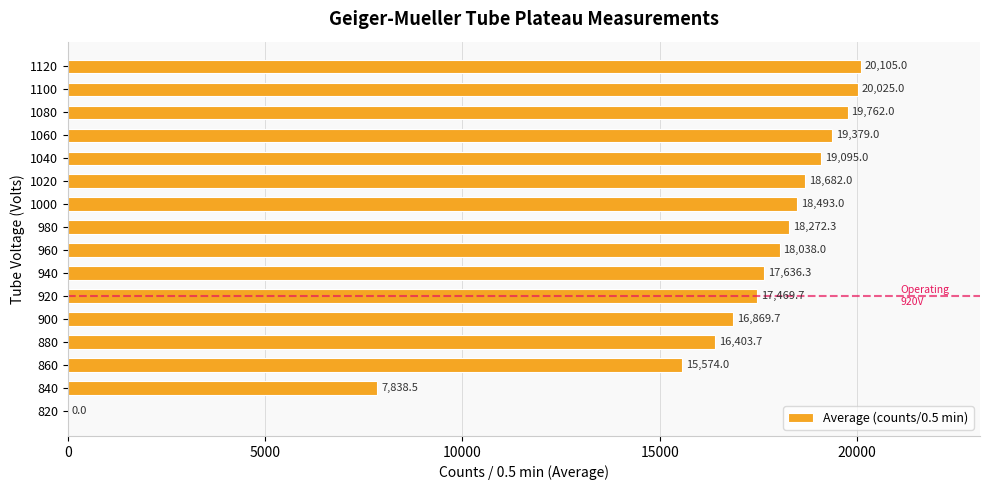

True or false: the data shows 17469.7 at 920.

True